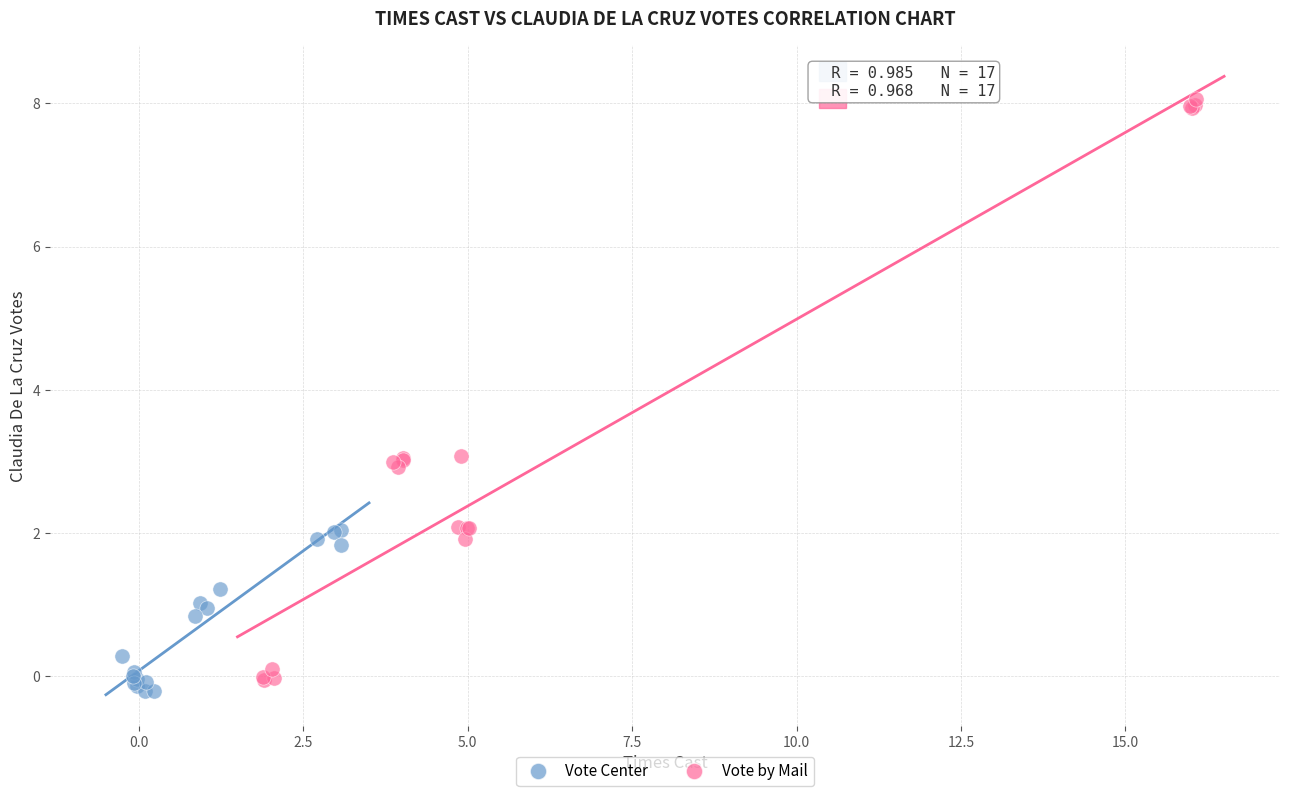

What are all the series names shown in the legend?

Vote Center, Vote by Mail